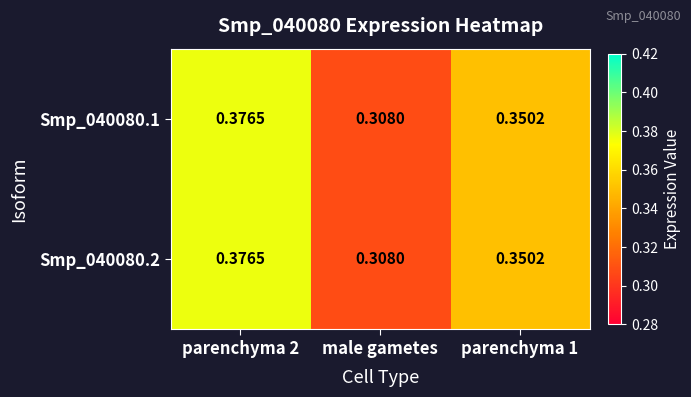

Is the value of Smp_040080.1 at parenchyma 1 greater than the value of Smp_040080.2 at parenchyma 2?

No